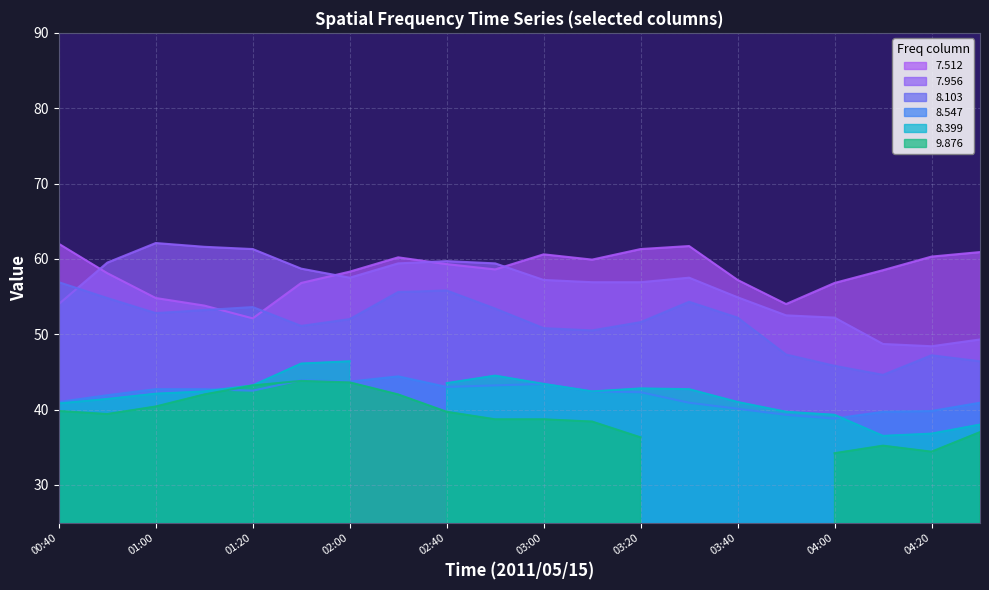

True or false: 7.956 and 7.512 cross at least once.

True